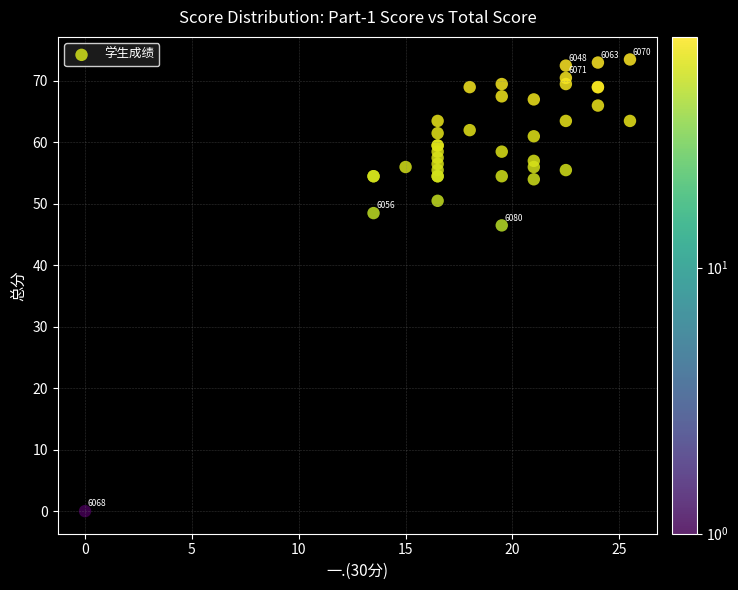

What Y value in the scatter plot is closest to 36?

46.5